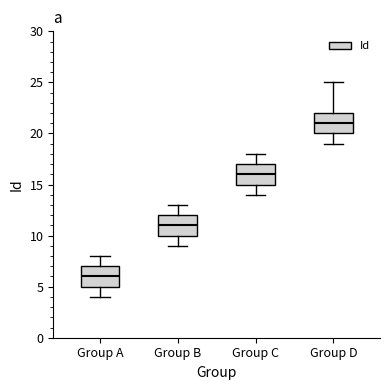

Which box's median line is the highest?

Group D